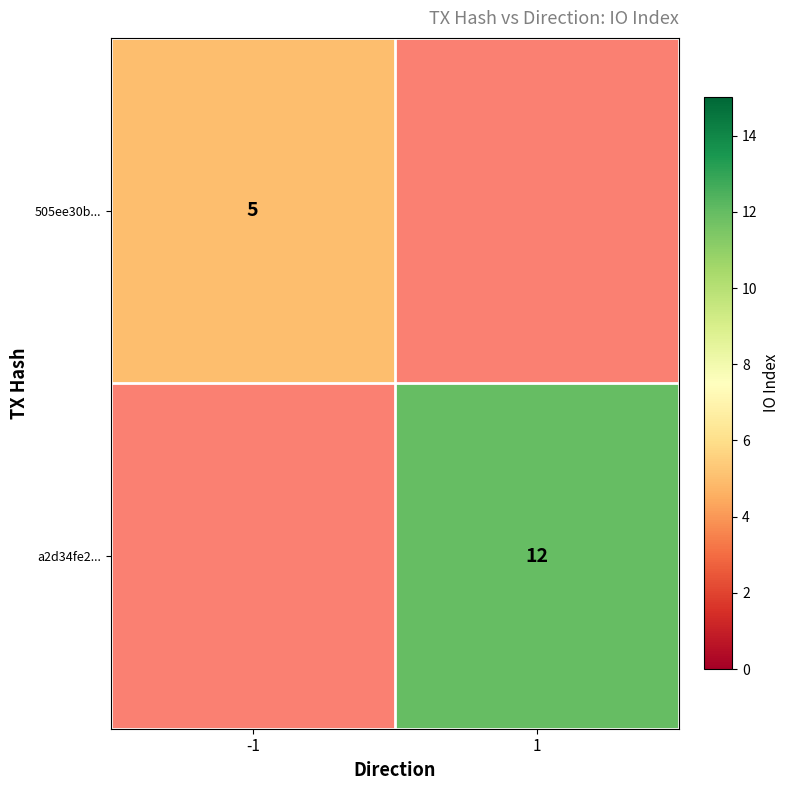

Is it true that 505ee30b... equals 6.8 at -1?

False